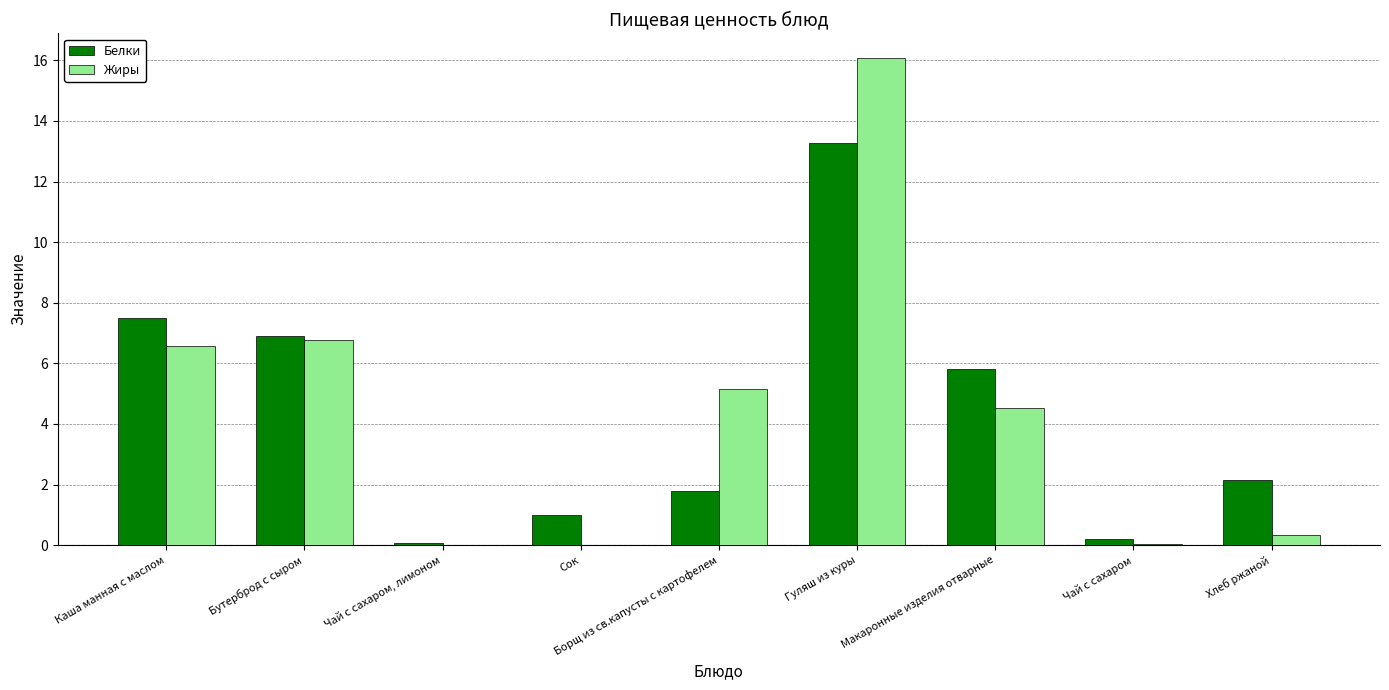

At which category is the sum across all series the highest?

Гуляш из куры